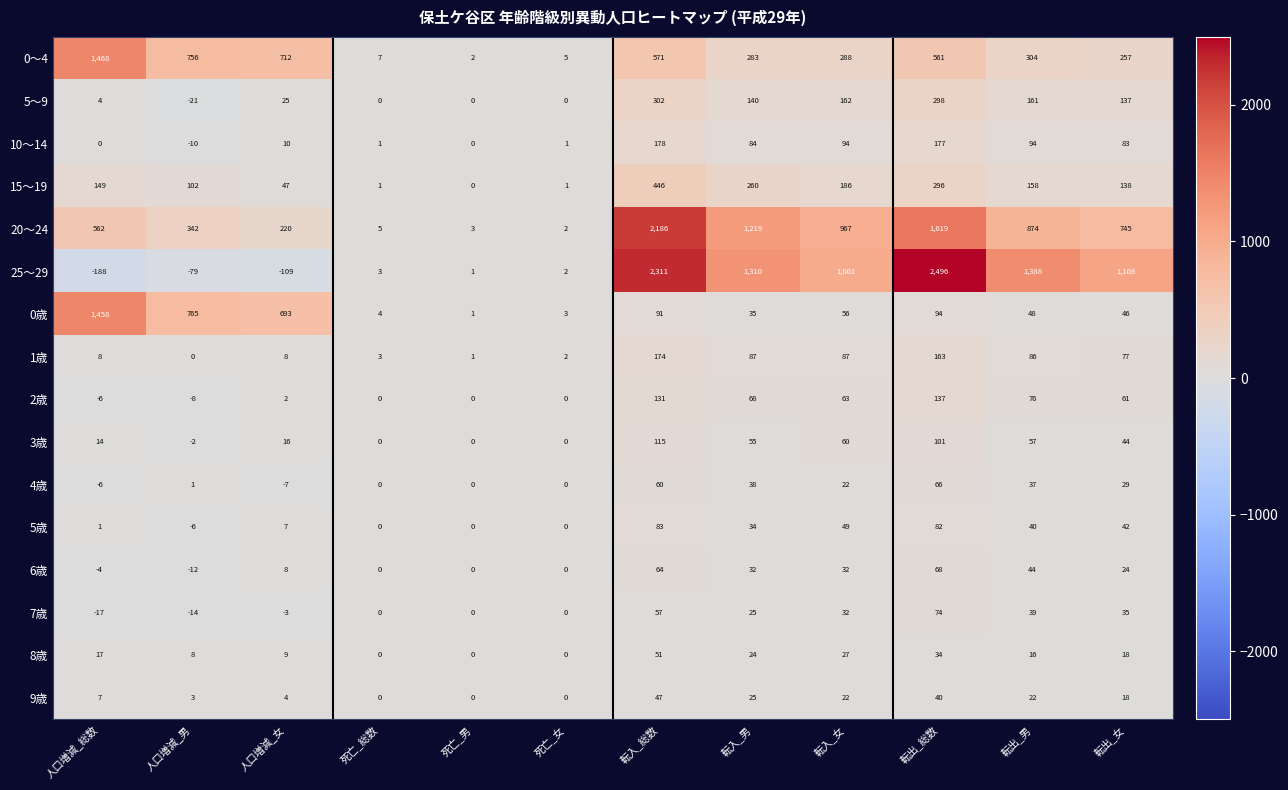

The value of 7歳 at 死亡_男 is 0. True or false?

True